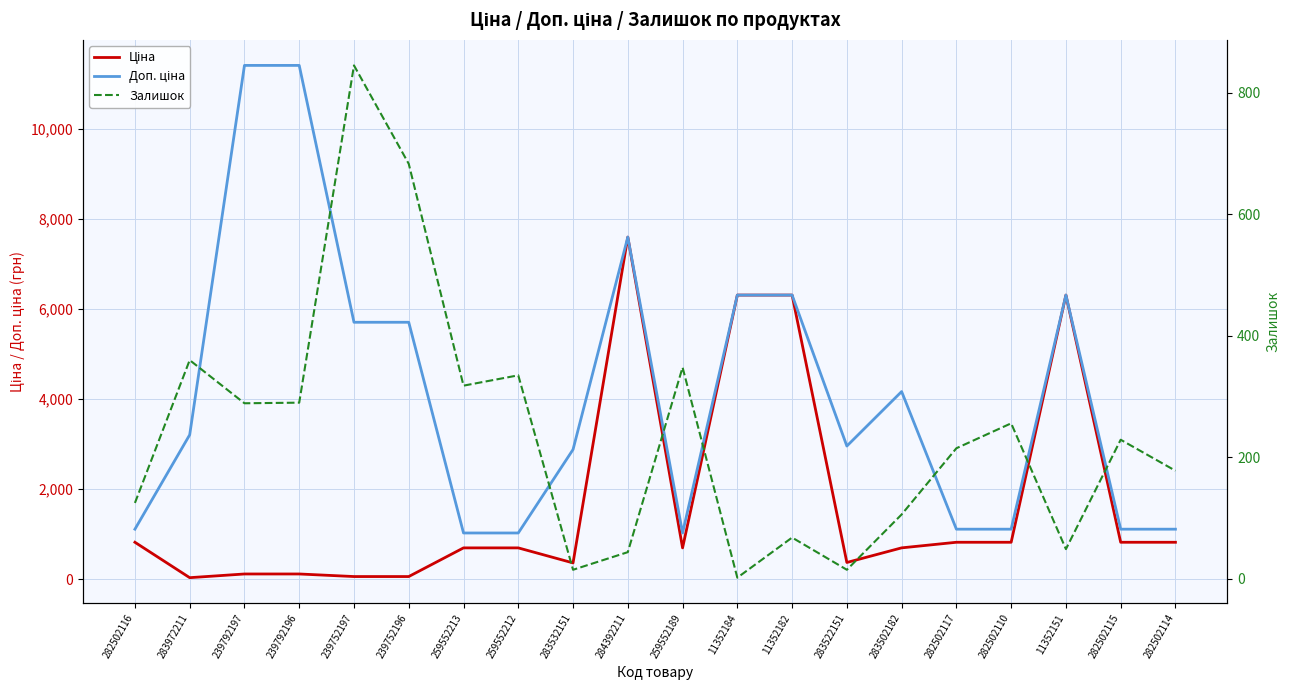

At which label is Ціна closest to 3814?

11352184